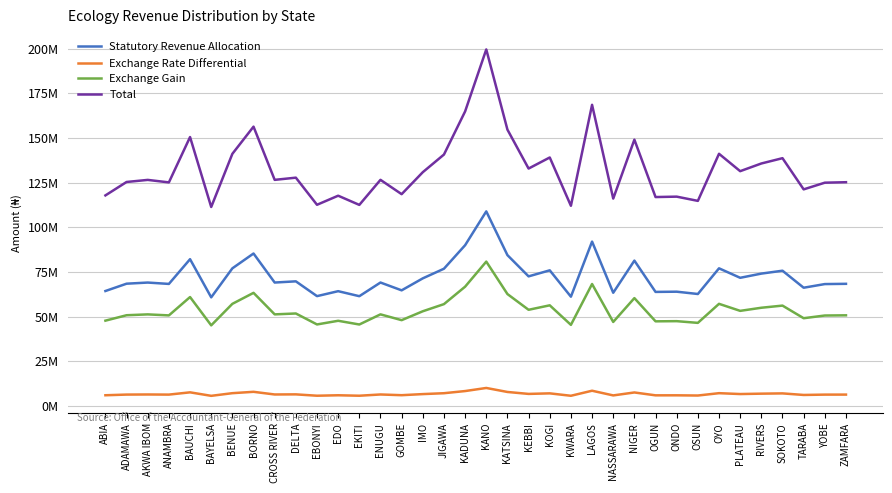

Which series has the largest total across all categories?

Total